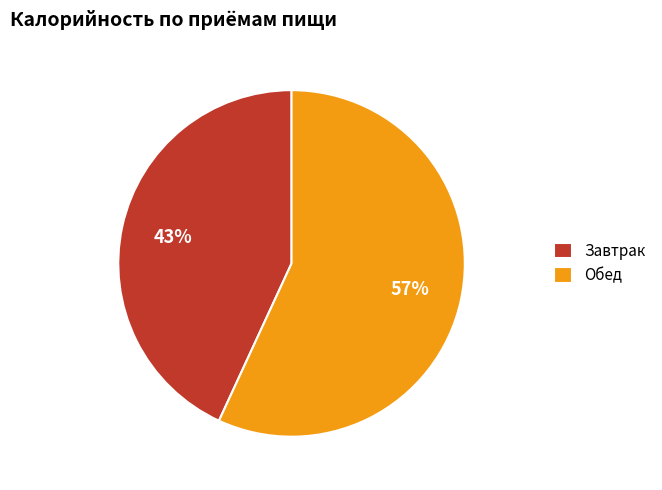

What is the largest slice in the pie chart?

Обед